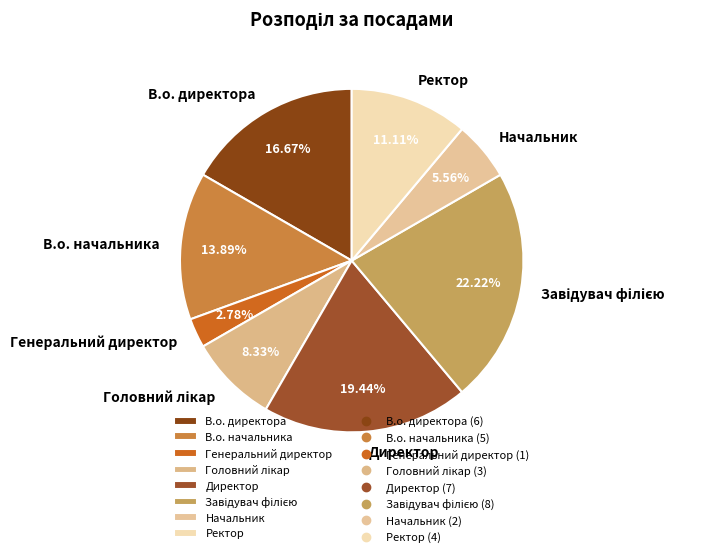

Does В.о. директора account for over 50% of the chart?

No